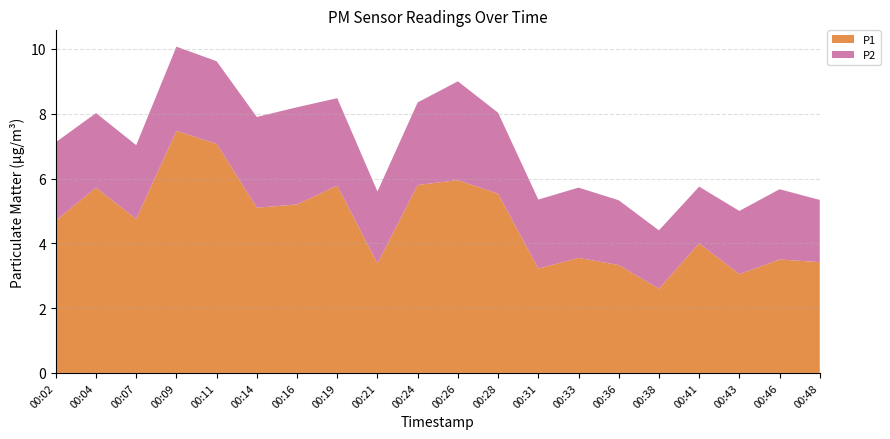

Reading left to right, extract all data points from this chart.

P1: 00:02=4.7	00:04=5.7	00:07=4.8	00:09=7.5	00:11=7.1	00:14=5.1	00:16=5.2	00:19=5.8	00:21=3.4	00:24=5.8	00:26=6.0	00:28=5.5	00:31=3.2	00:33=3.5	00:36=3.3	00:38=2.6	00:41=4.0	00:43=3.0	00:46=3.5	00:48=3.4
P2: 00:02=2.4	00:04=2.3	00:07=2.3	00:09=2.6	00:11=2.5	00:14=2.8	00:16=3.0	00:19=2.7	00:21=2.2	00:24=2.5	00:26=3.0	00:28=2.5	00:31=2.1	00:33=2.2	00:36=2.0	00:38=1.8	00:41=1.8	00:43=1.9	00:46=2.2	00:48=1.9